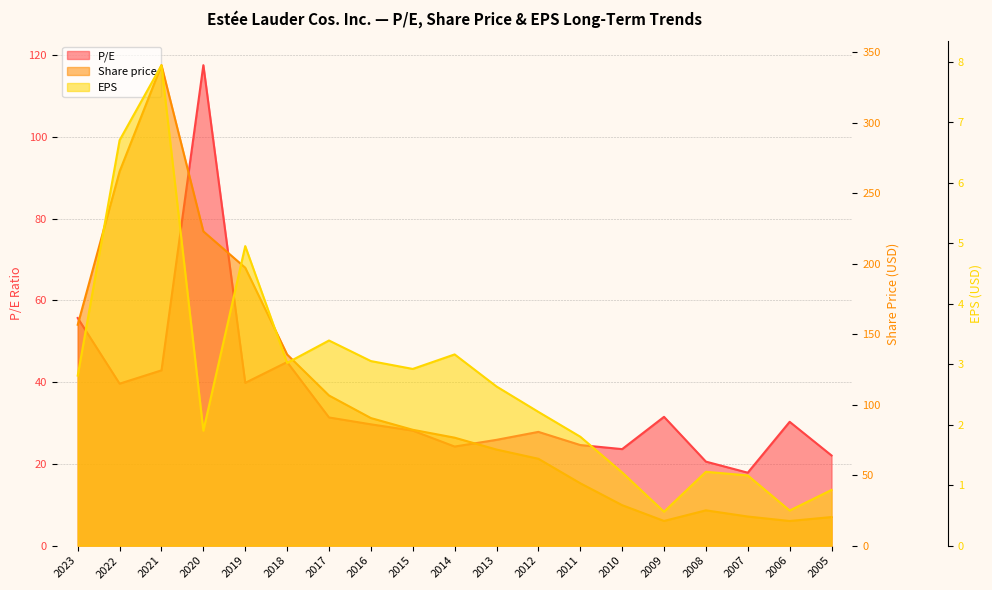

Reading left to right, what are all the values shown in this chart?

P/E: 55.7	39.6	42.9	117.6	39.8	44.9	31.4	29.7	28.1	24.2	25.9	27.8	24.6	23.6	31.5	20.6	17.9	30.3	22.1
Share price: 156.7	265.4	340.8	222.9	197.2	135.6	106.5	90.5	82.2	76.6	68.2	61.6	44.2	28.7	17.5	25.0	20.6	17.5	20.3
EPS: 2.8	6.7	7.9	1.9	5.0	3.0	3.4	3.0	2.9	3.2	2.6	2.2	1.8	1.2	0.6	1.2	1.2	0.6	0.9